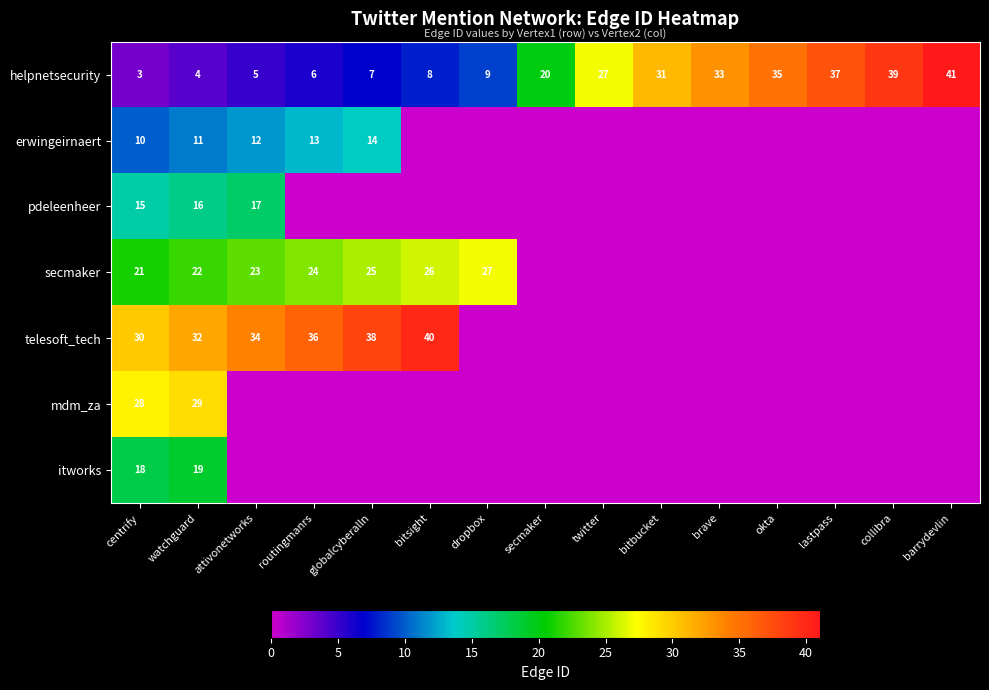

True or false: erwingeirnaert has a value of 15 at watchguard.

False